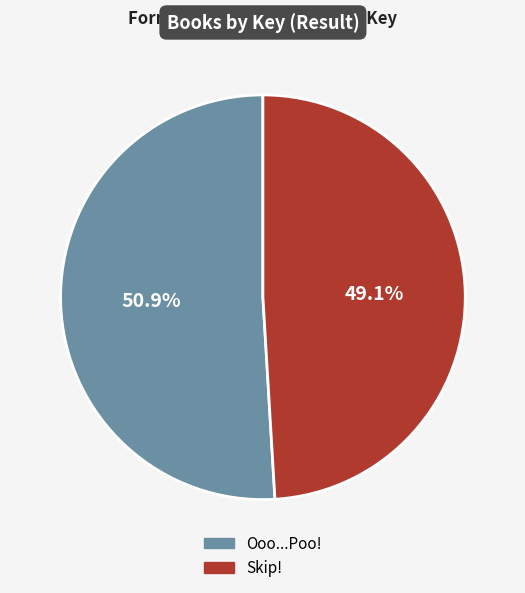

How many segments does this pie chart have?

2